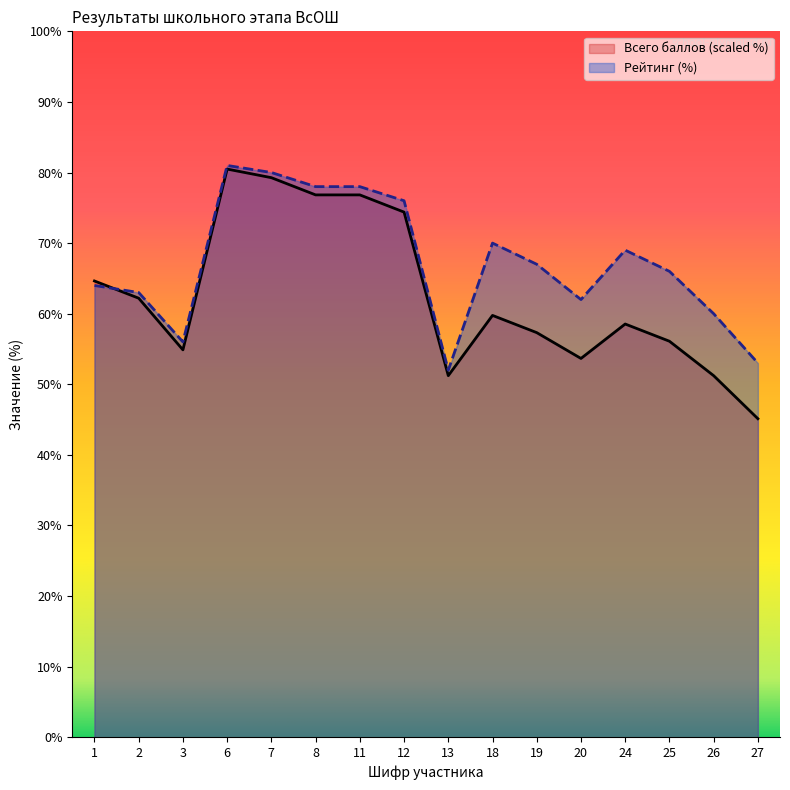

List the series in order of their peak value, highest first.

Рейтинг, Всего баллов